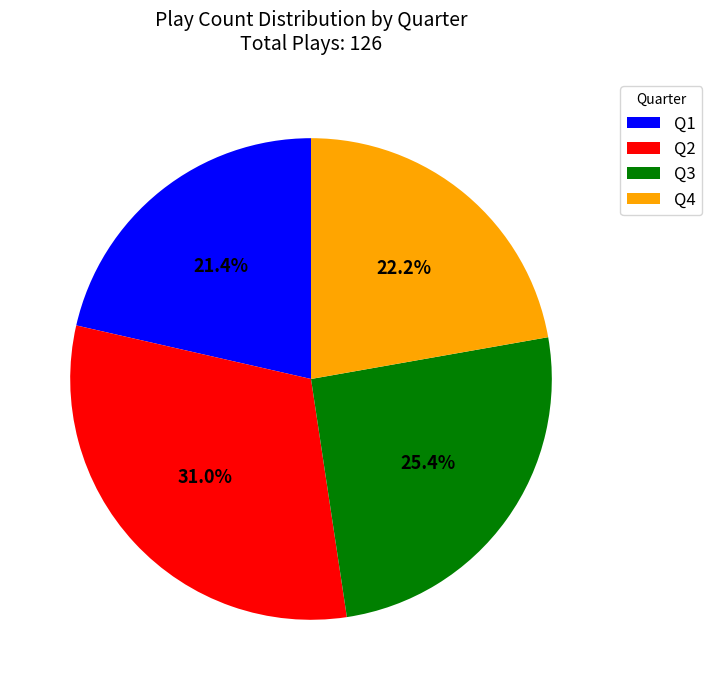

Does any single category account for the majority?

No